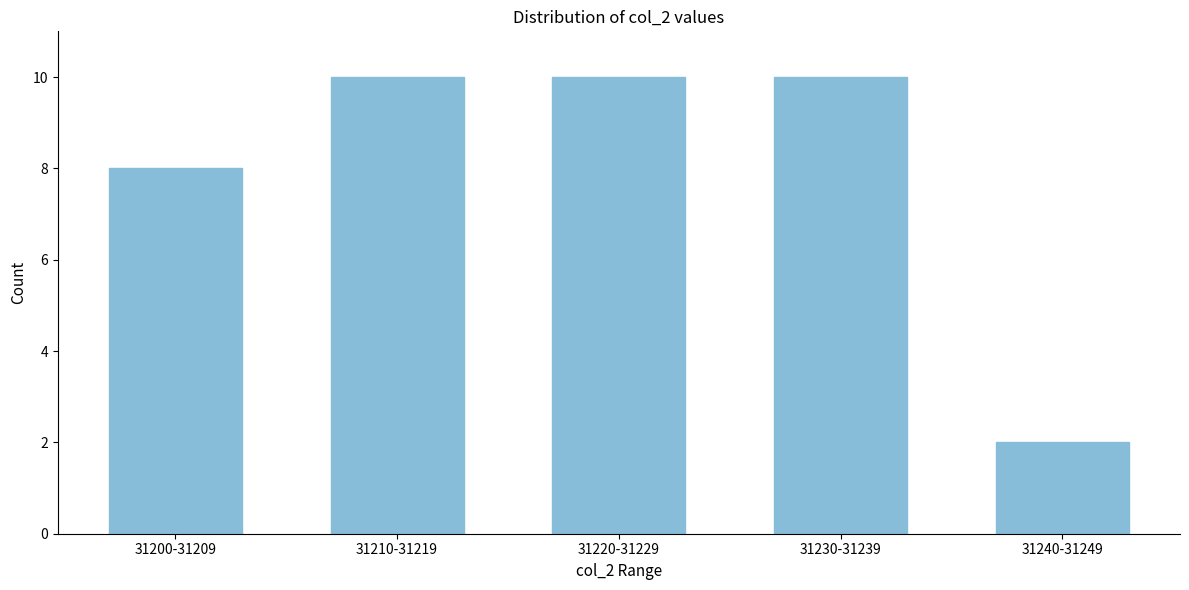

Reading left to right, what are all the values shown in this chart?

8	10	10	10	2